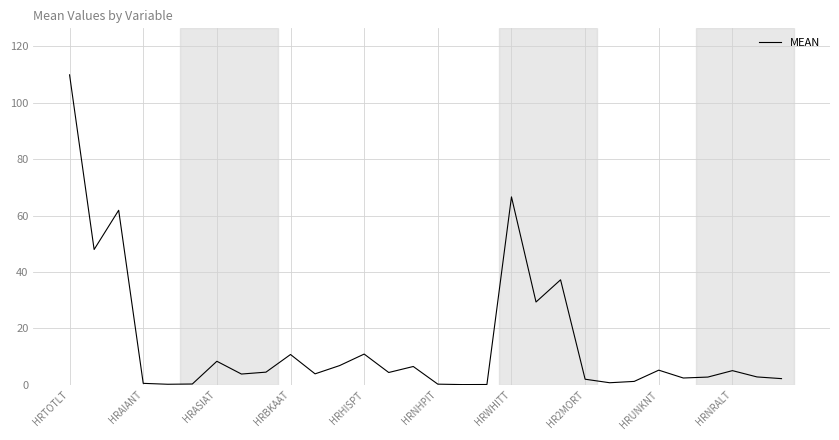

What is the difference between the maximum and minimum values?

109.7